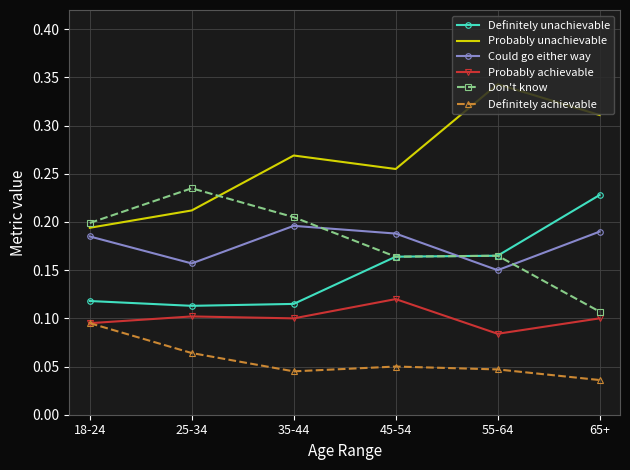

True or false: Probably unachievable and Could go either way cross at least once.

False